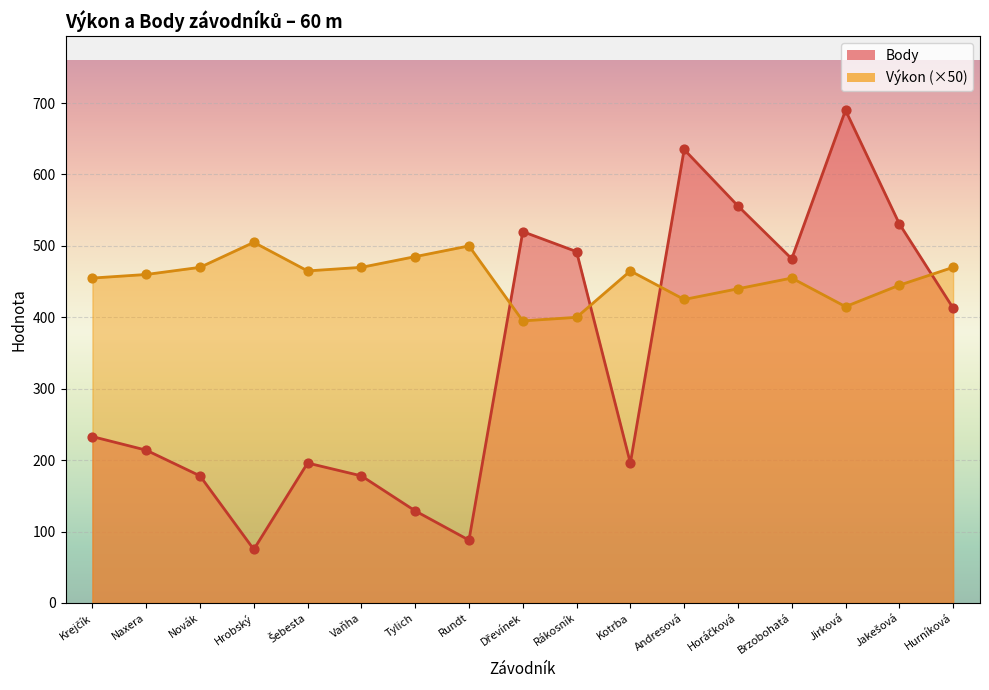

At which category is the sum across all series the highest?

Jirková